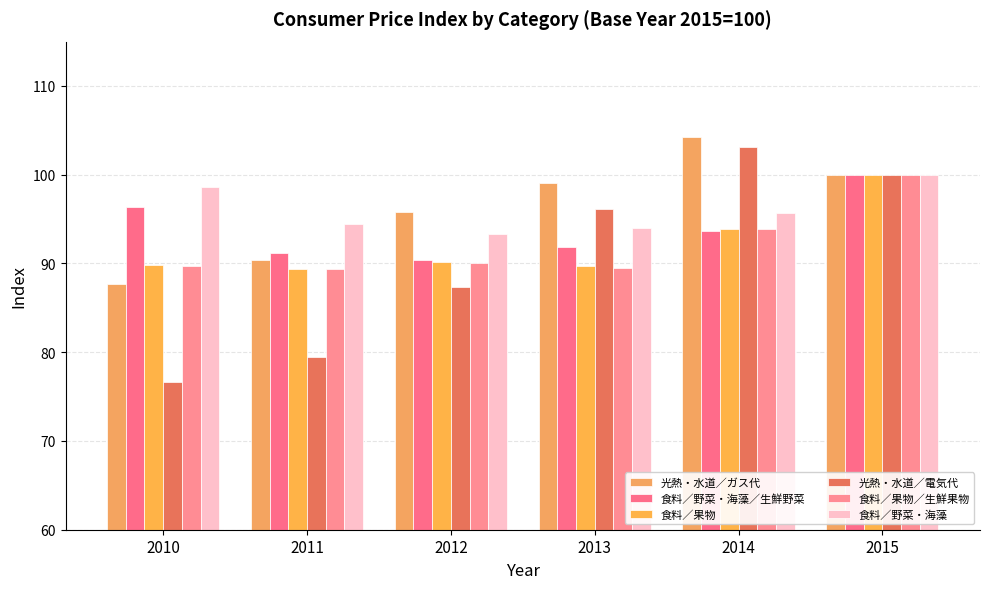

The value of 食料／果物／生鮮果物 at 2014 is 93.9. True or false?

True